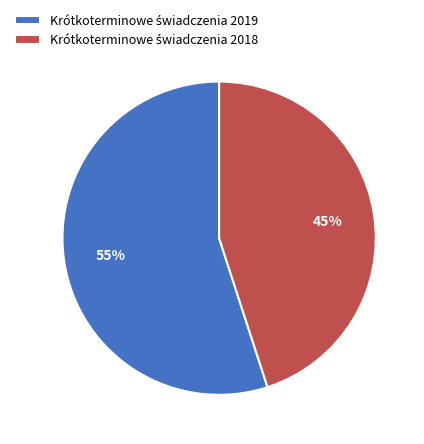

Does any single category account for the majority?

Yes